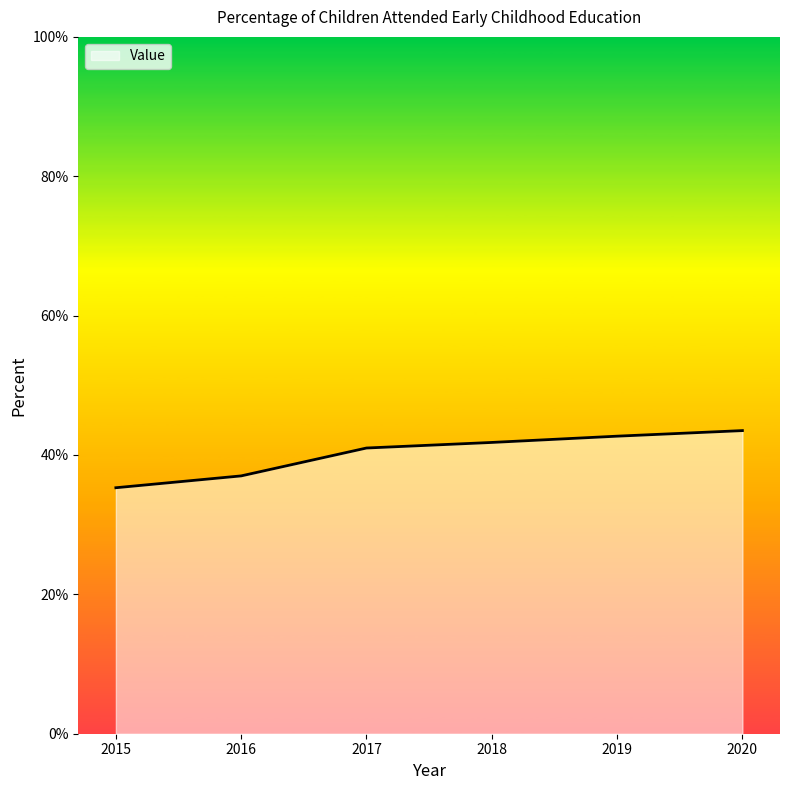

Reading left to right, transcribe all the data shown in this chart.

2015=35.3	2016=37.0	2017=41.0	2018=41.8	2019=42.7	2020=43.5